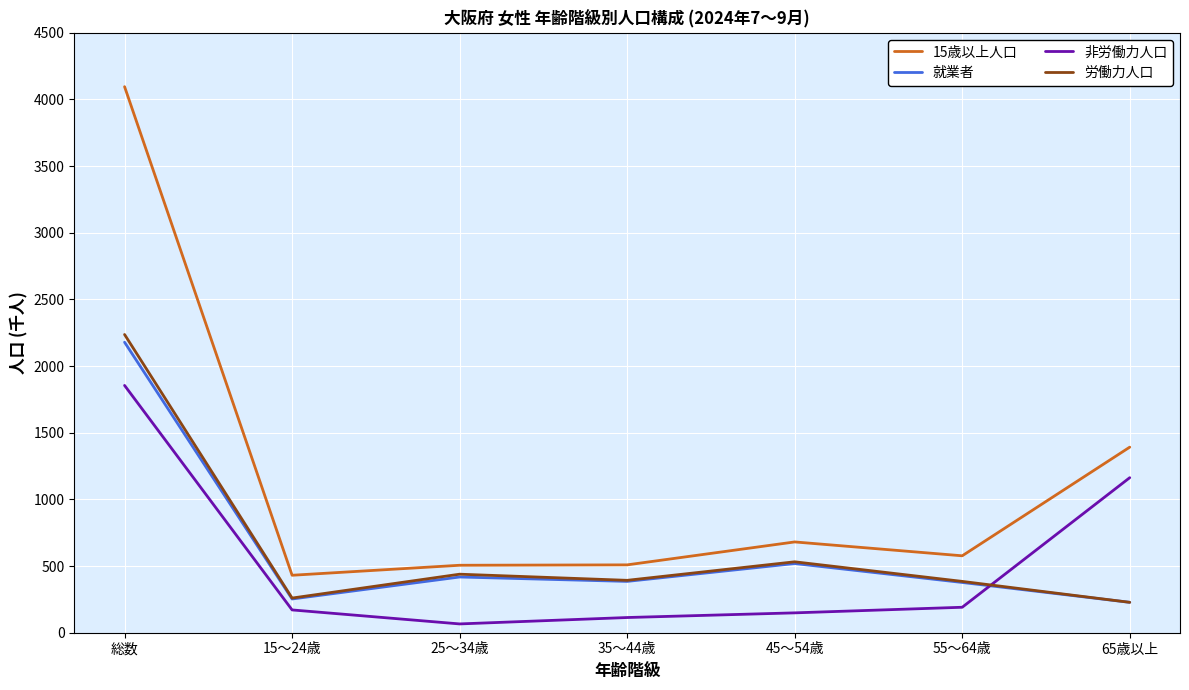

What is the minimum value for 就業者?

228